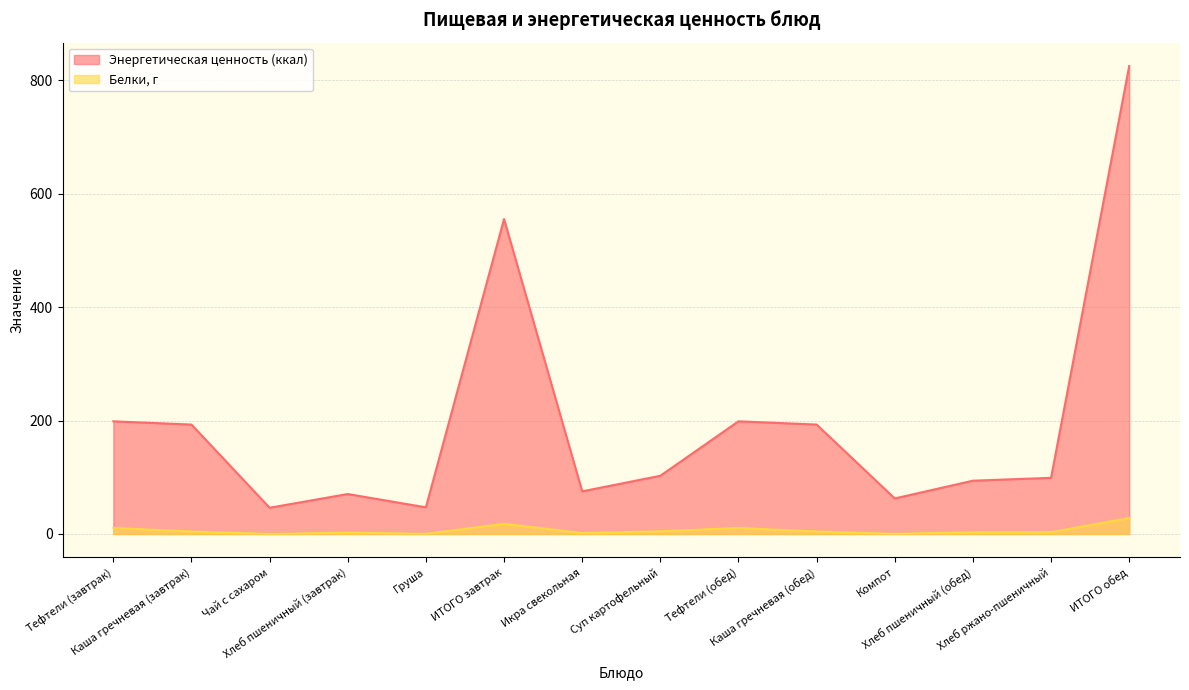

List the series in order of their peak value, lowest first.

Белки, г, Энергетическая ценность (ккал)